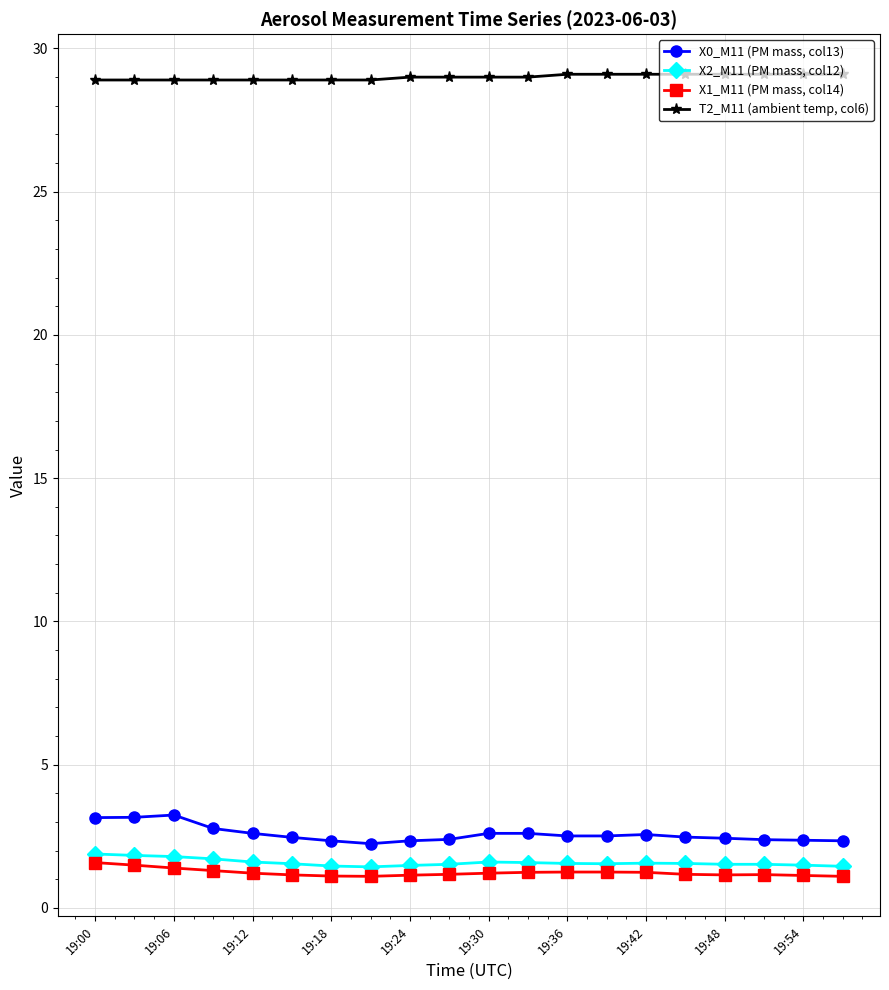

At how many categories does at least one series exceed 8?

20